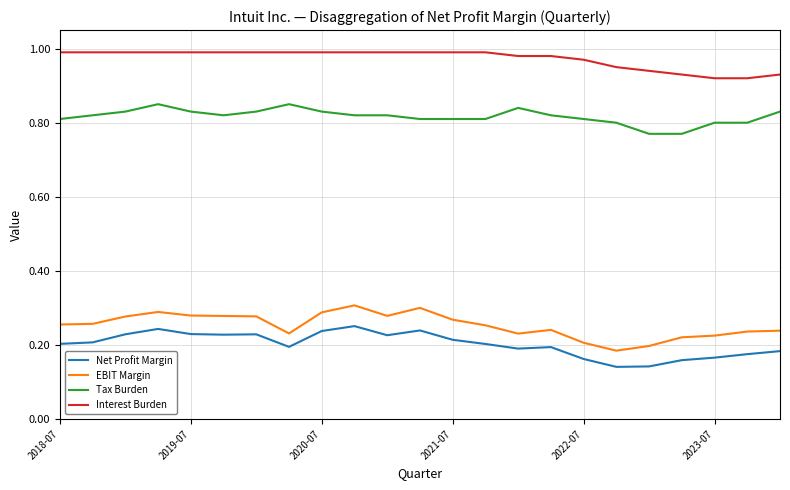

Rank the series by their maximum value, from highest to lowest.

Interest Burden, Tax Burden, EBIT Margin, Net Profit Margin